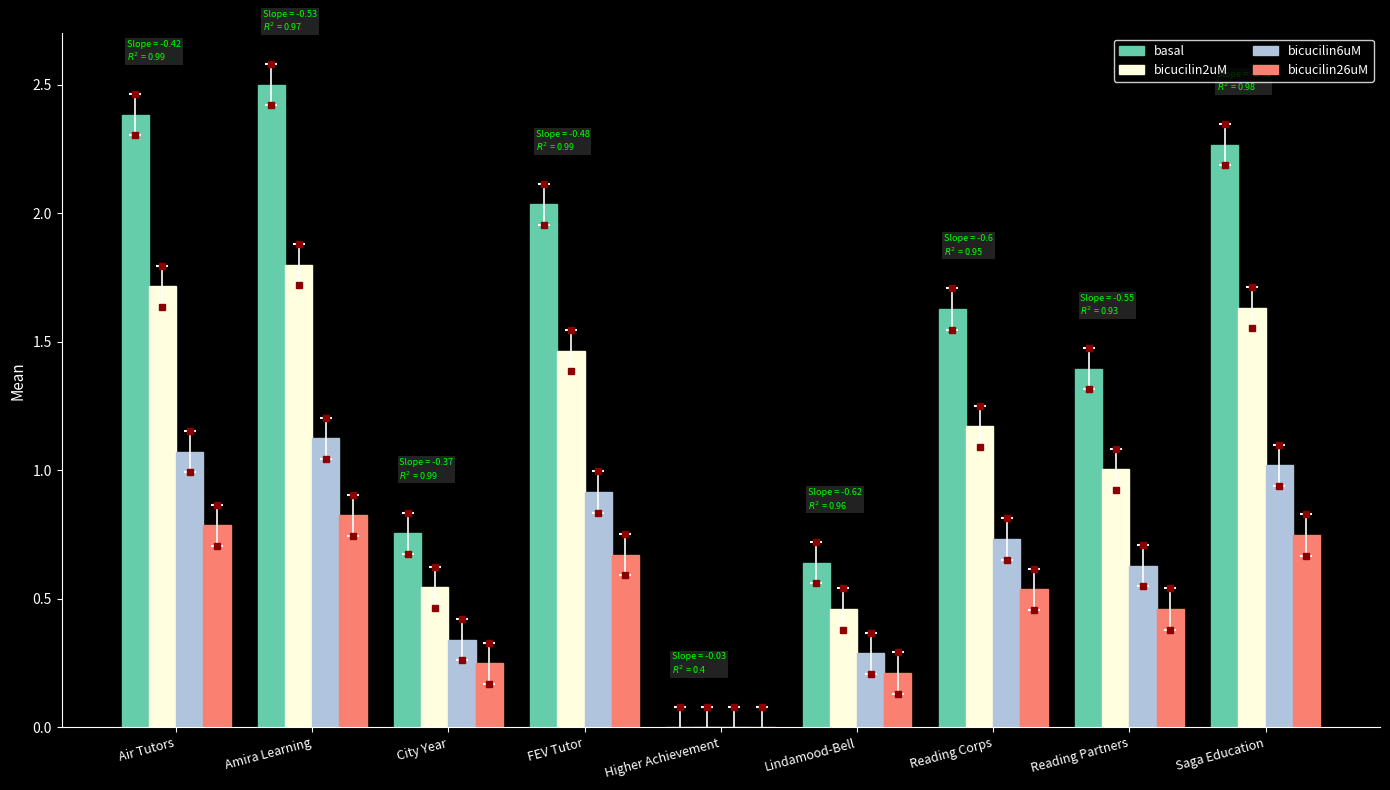

Which series has the widest spread of values?

basal